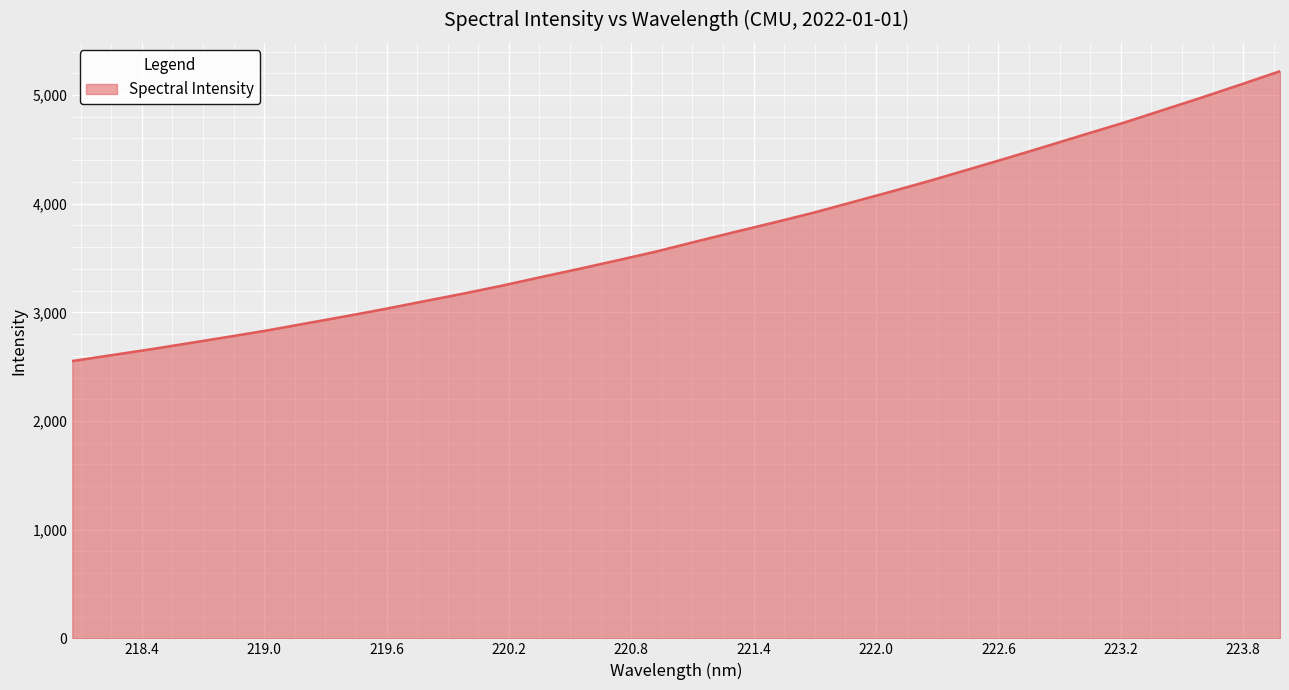

What is the greatest value displayed?

5219.0